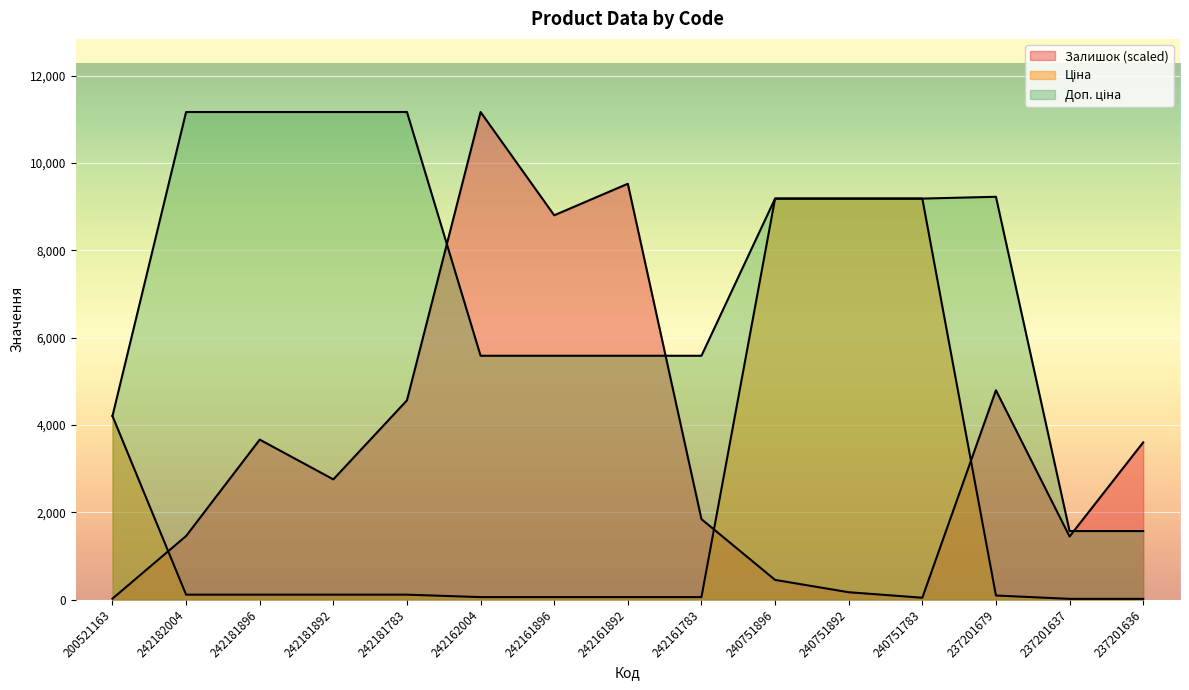

List the labels in order of Ціна value, smallest first.

237201637, 237201636, 242162004, 242161896, 242161892, 242161783, 237201679, 242182004, 242181896, 242181892, 242181783, 200521163, 240751896, 240751892, 240751783